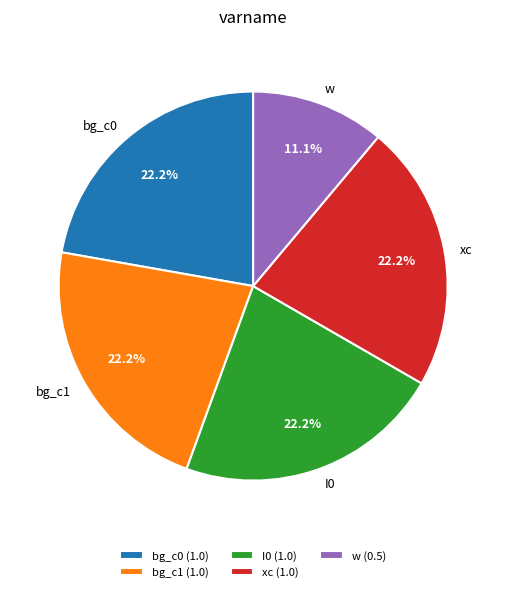

To the nearest percent, what is the combined percentage of bg_c1 and w?

33%